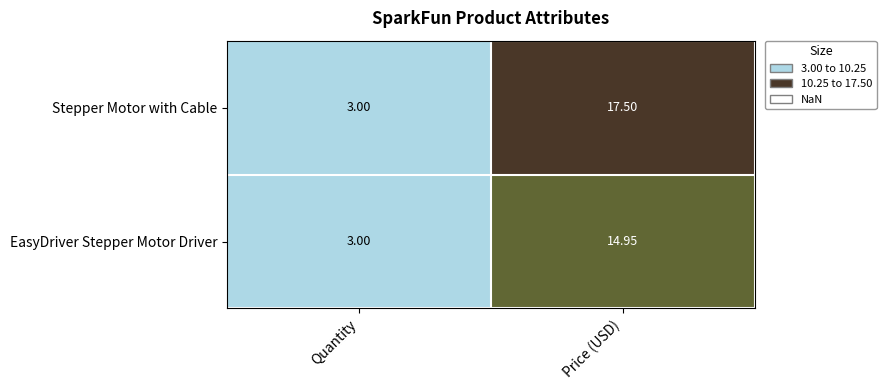

Between Quantity and Price (USD), which series saw the biggest shift?

Stepper Motor with Cable